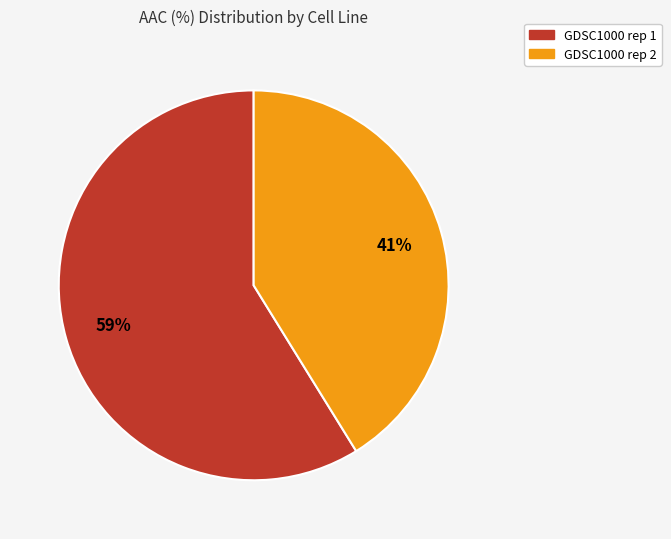

Do GDSC1000 rep 1 and GDSC1000 rep 2 together represent more than half of the pie?

Yes